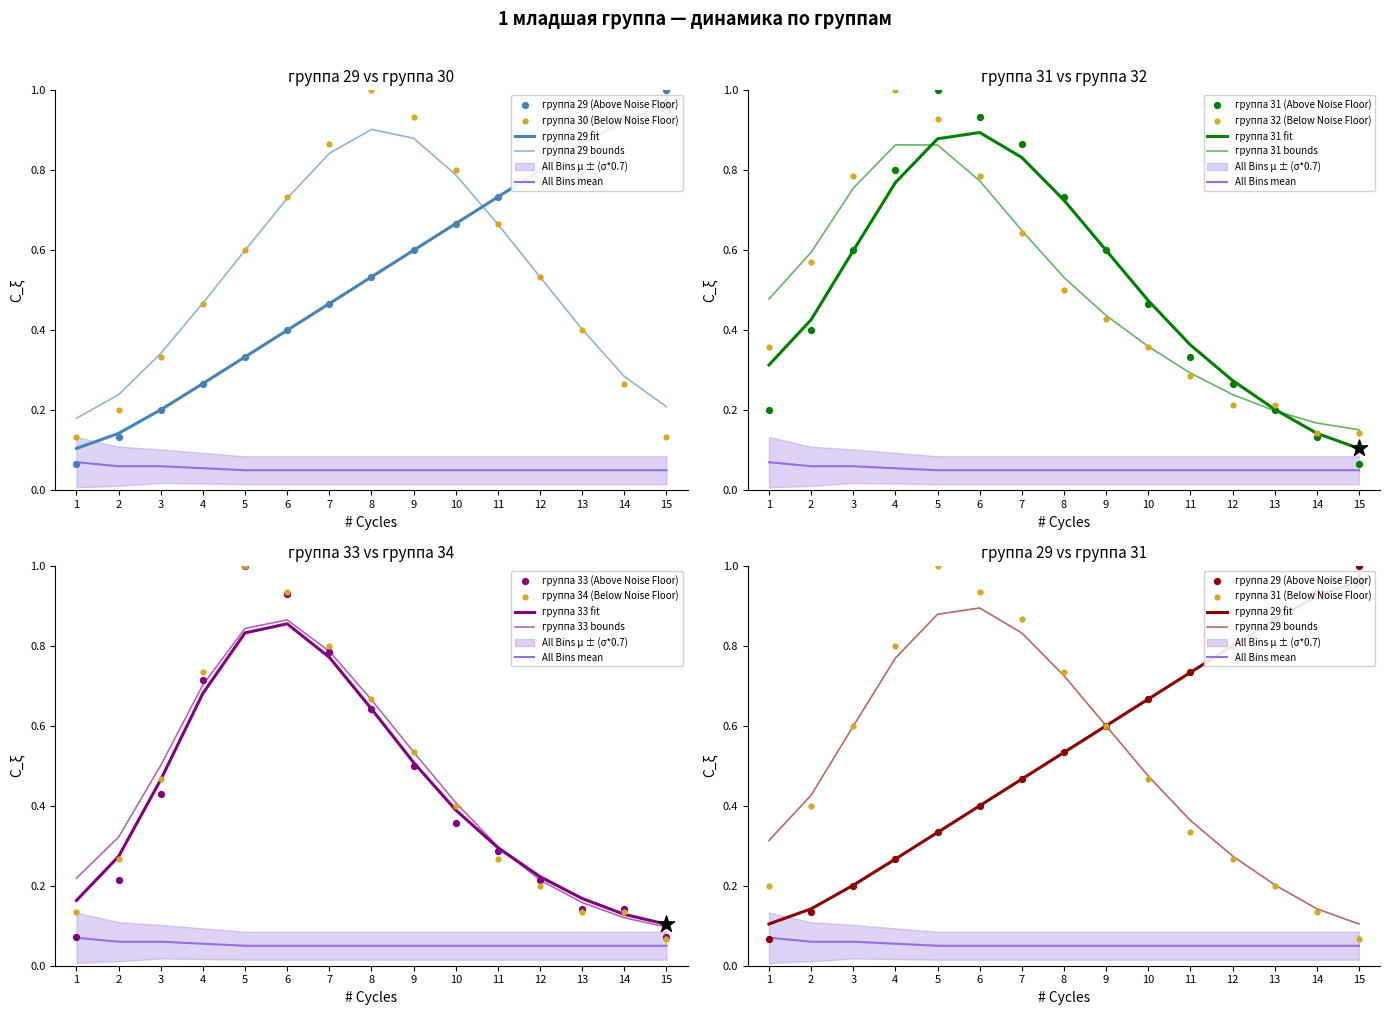

At which category is the sum across all series the highest?

5